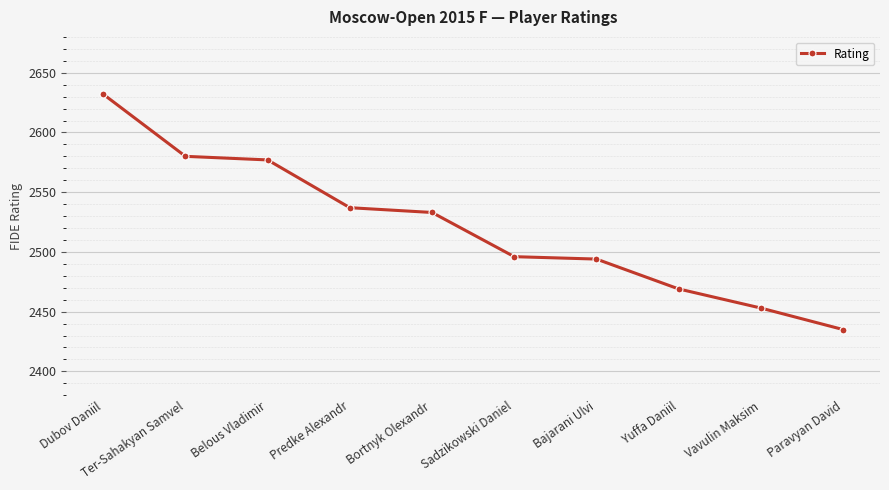

What is the minimum value shown in the chart?

2435